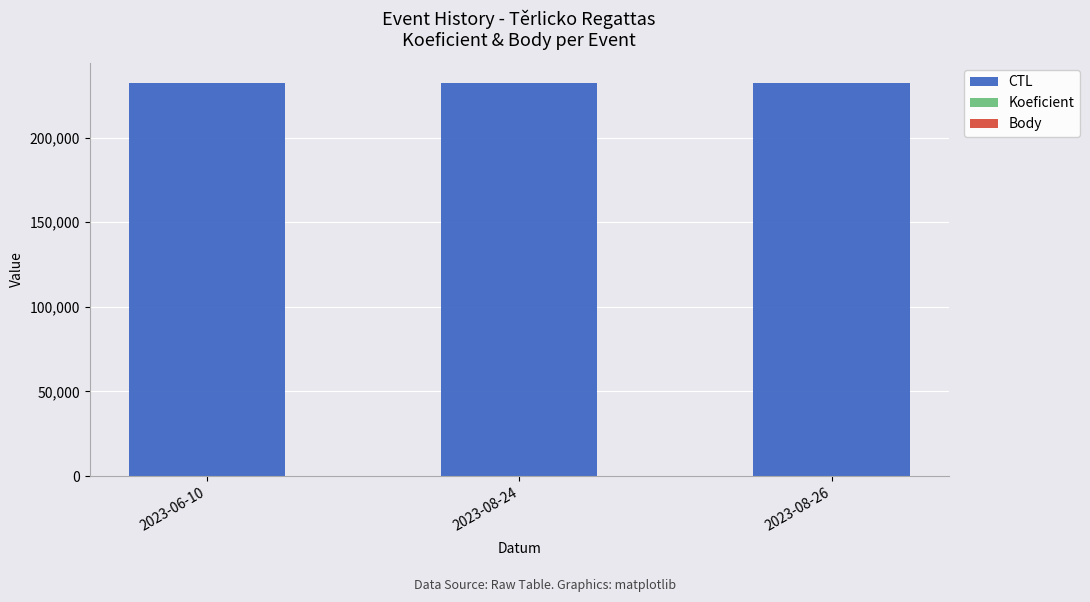

The value of CTL at 2023-06-10 is 69741. True or false?

False